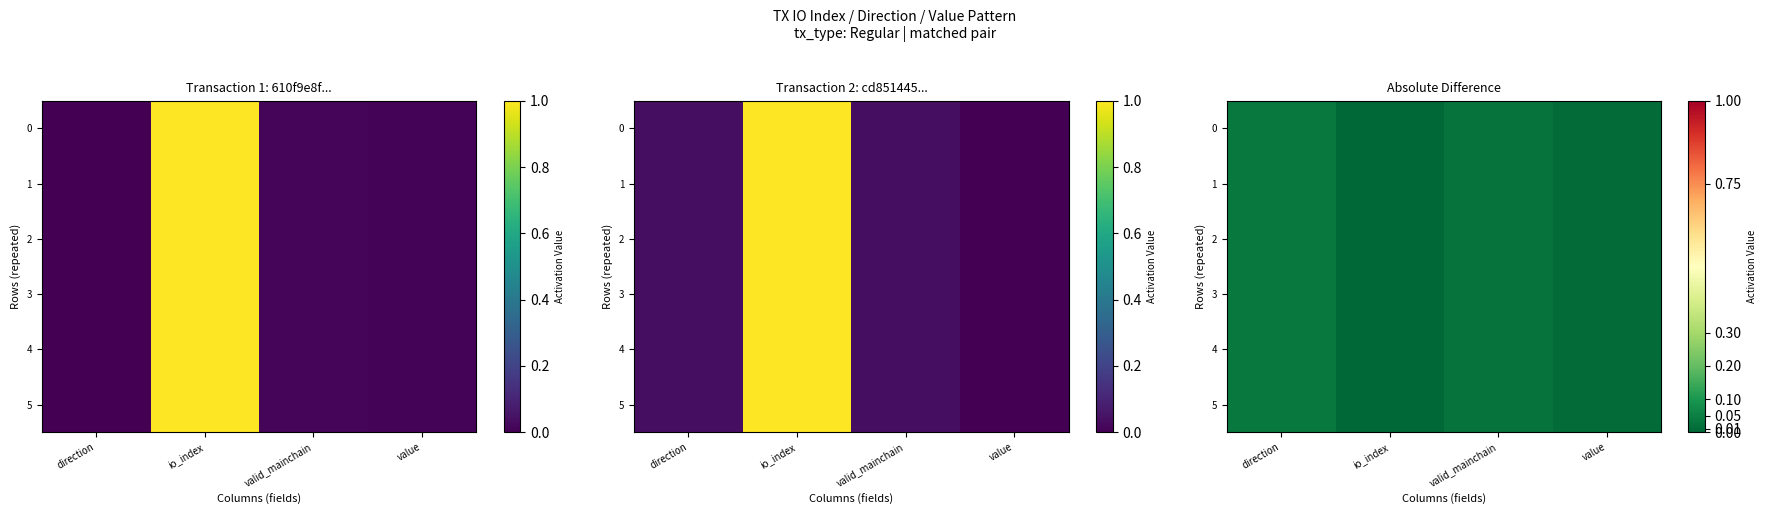

Rank the series at io_index from lowest to highest value.

0, 1, 2, 3, 4, 5